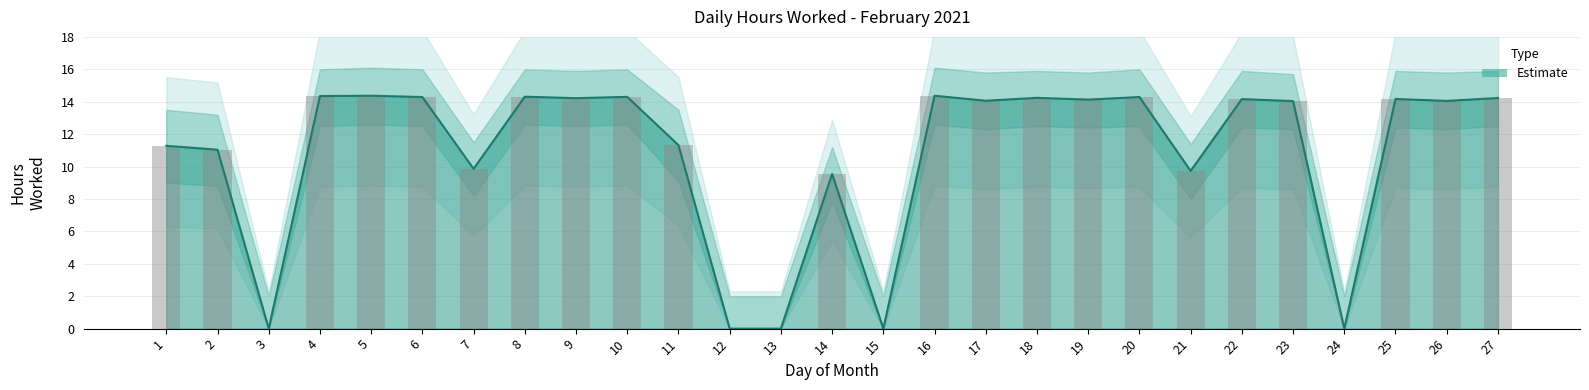

At how many categories does at least one series exceed 1?

22